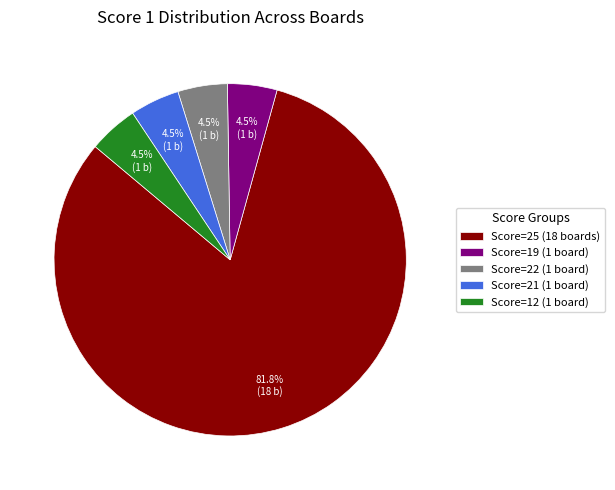

Count the number of slices in the pie.

5